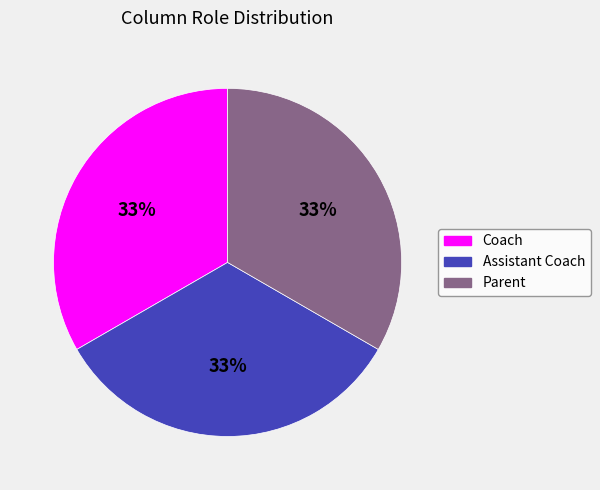

Is there a majority slice in this chart?

No